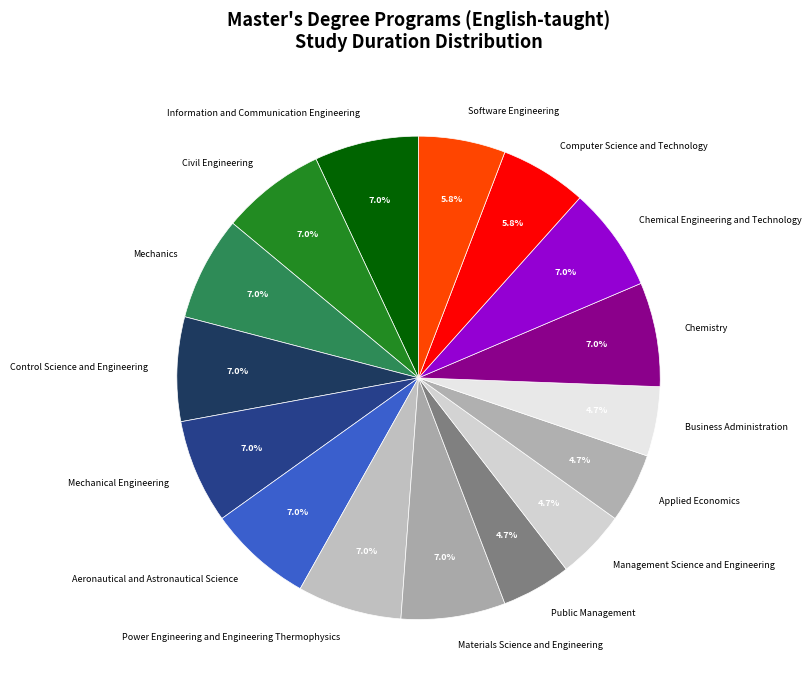

How much of the chart is everything except Business Administration?

95.3%